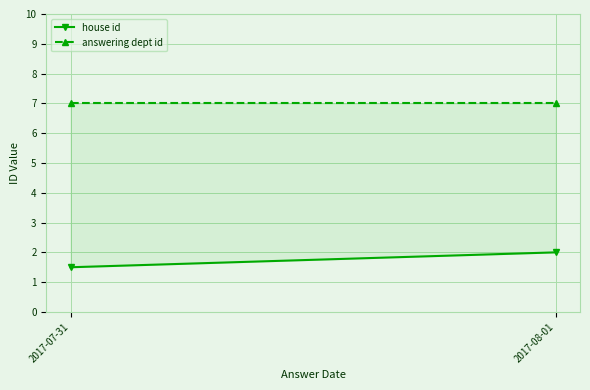

What is the total value across all series at 2017-07-31?

8.5